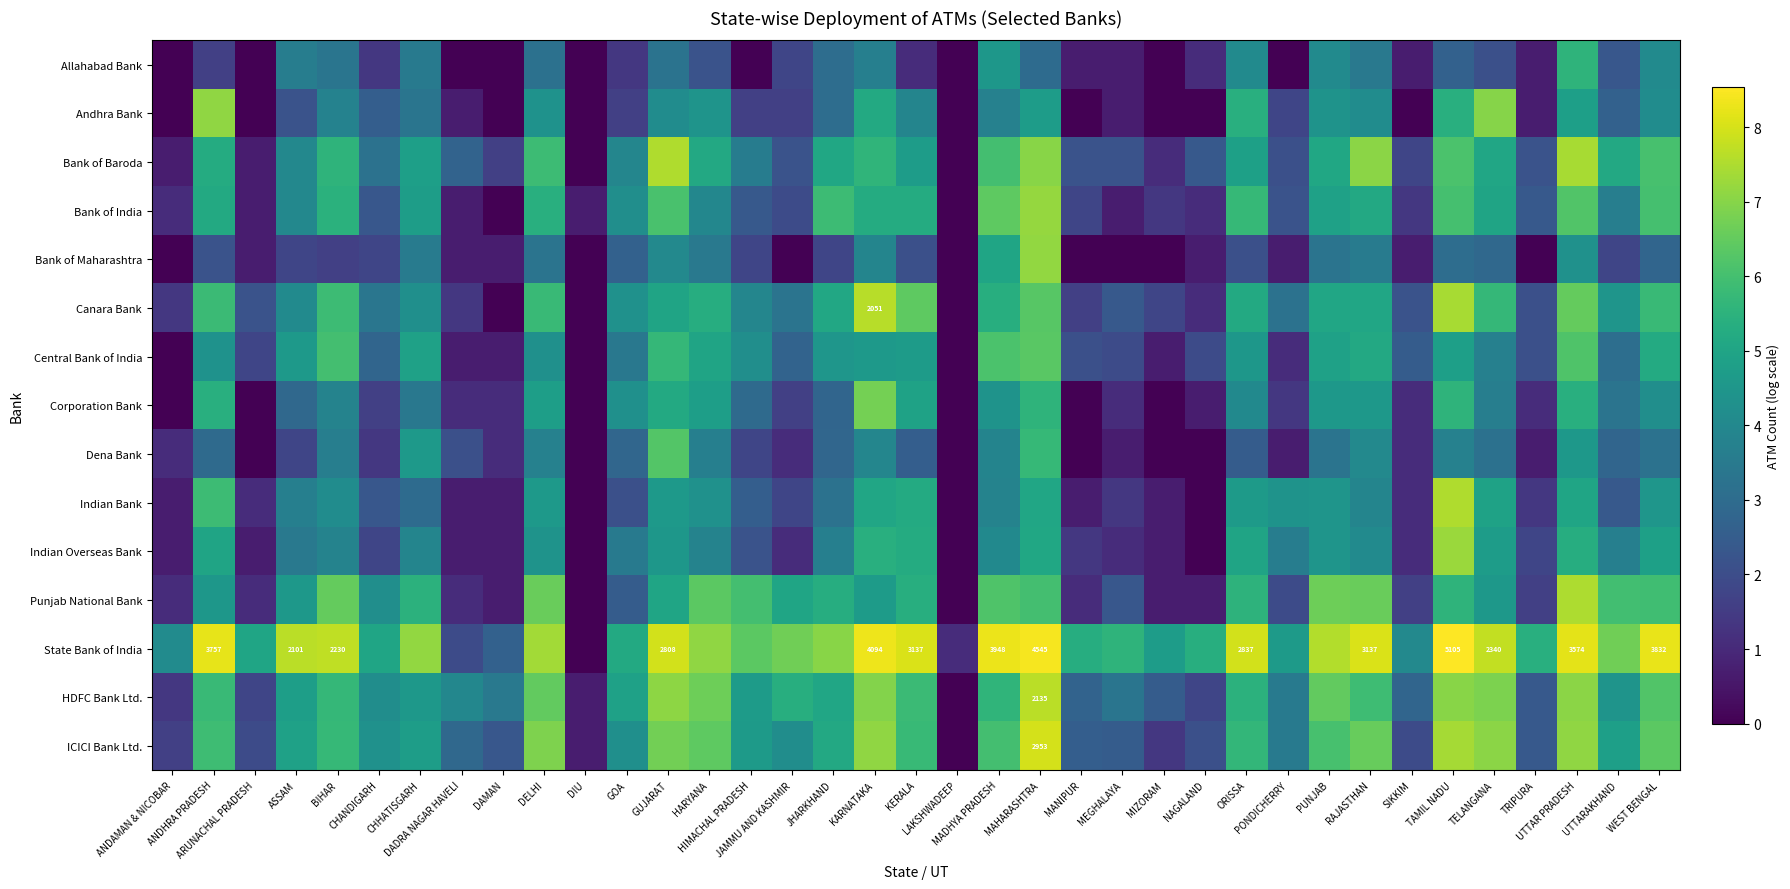

At which category is the sum across all series the highest?

MAHARASHTRA